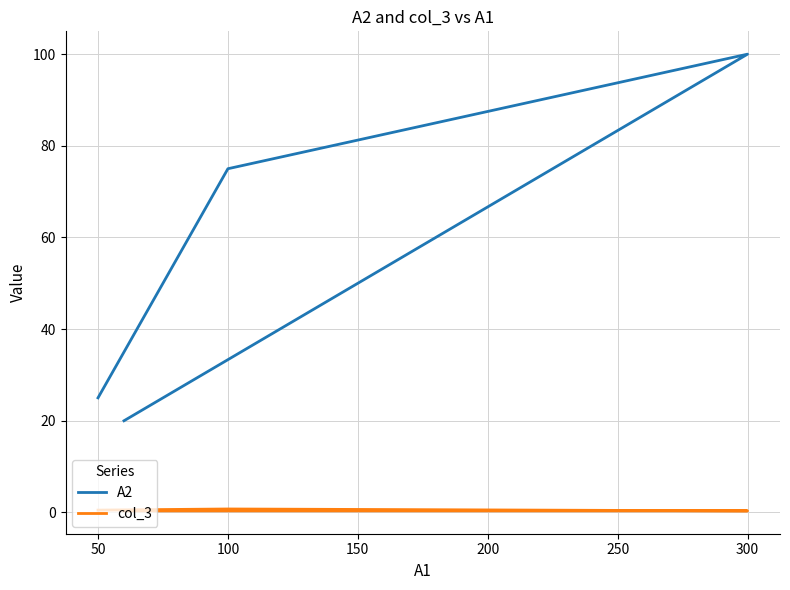

How many interior local peaks does the A2 series have?

1